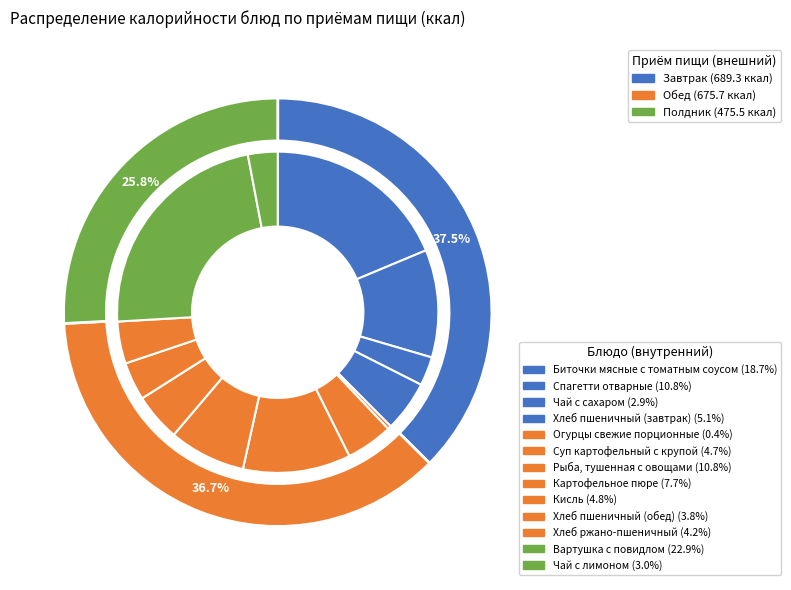

To the nearest percent, what is the difference between the largest and smallest slice percentages?

23%